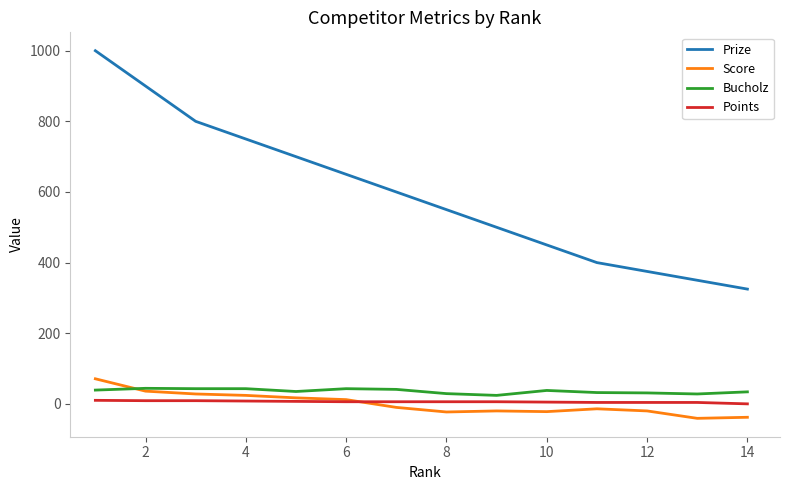

Which series has the largest total across all categories?

Prize